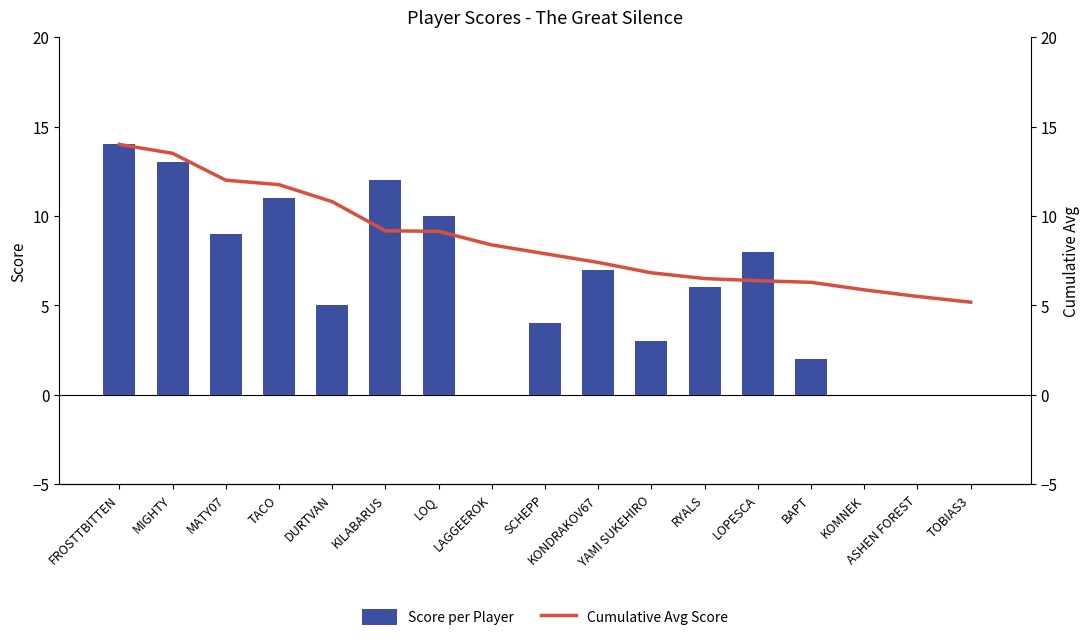

Reading left to right, extract all data points from this chart.

Score per Player: 14.0	13.0	9.0	11.0	5.0	12.0	10.0	0.0	4.0	7.0	3.0	6.0	8.0	2.0	0.0	0.0	0.0
Cumulative Avg Score: 14.0	13.5	12.0	11.8	10.8	9.2	9.1	8.4	7.9	7.4	6.8	6.5	6.4	6.3	5.9	5.5	5.2